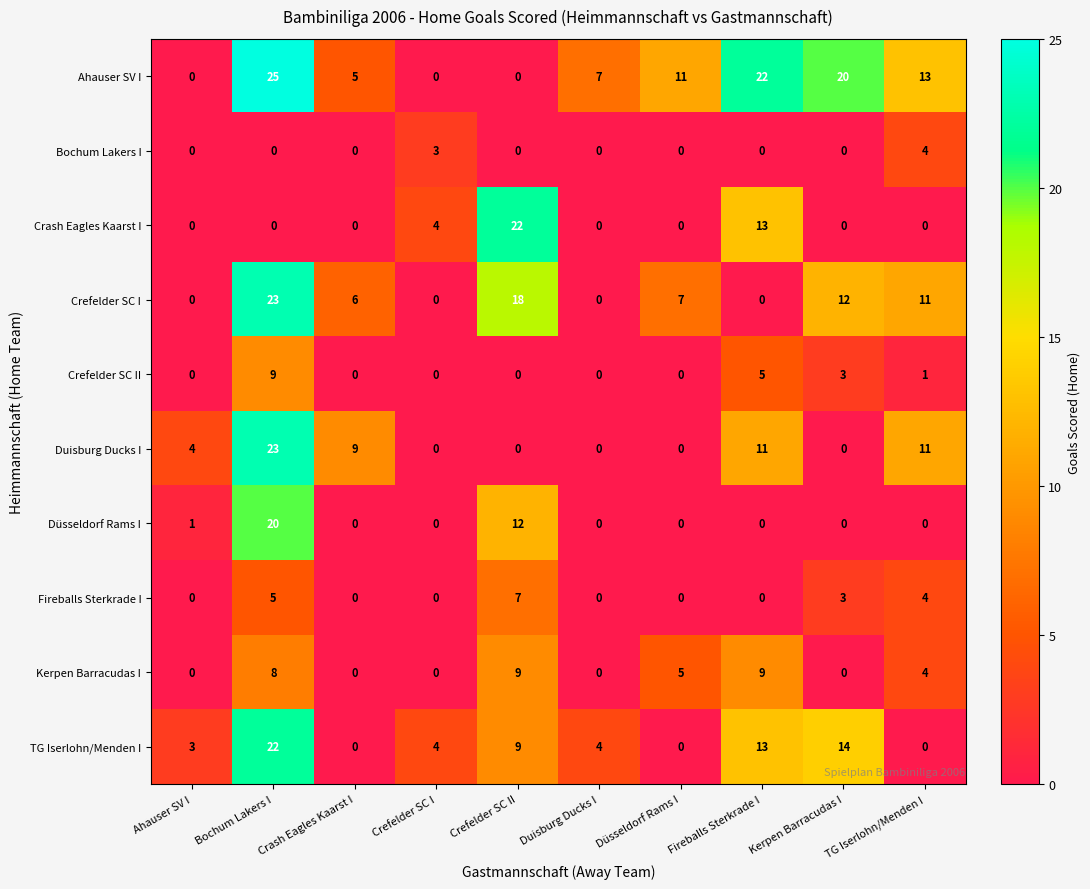

What is the maximum value shown in the chart?

25